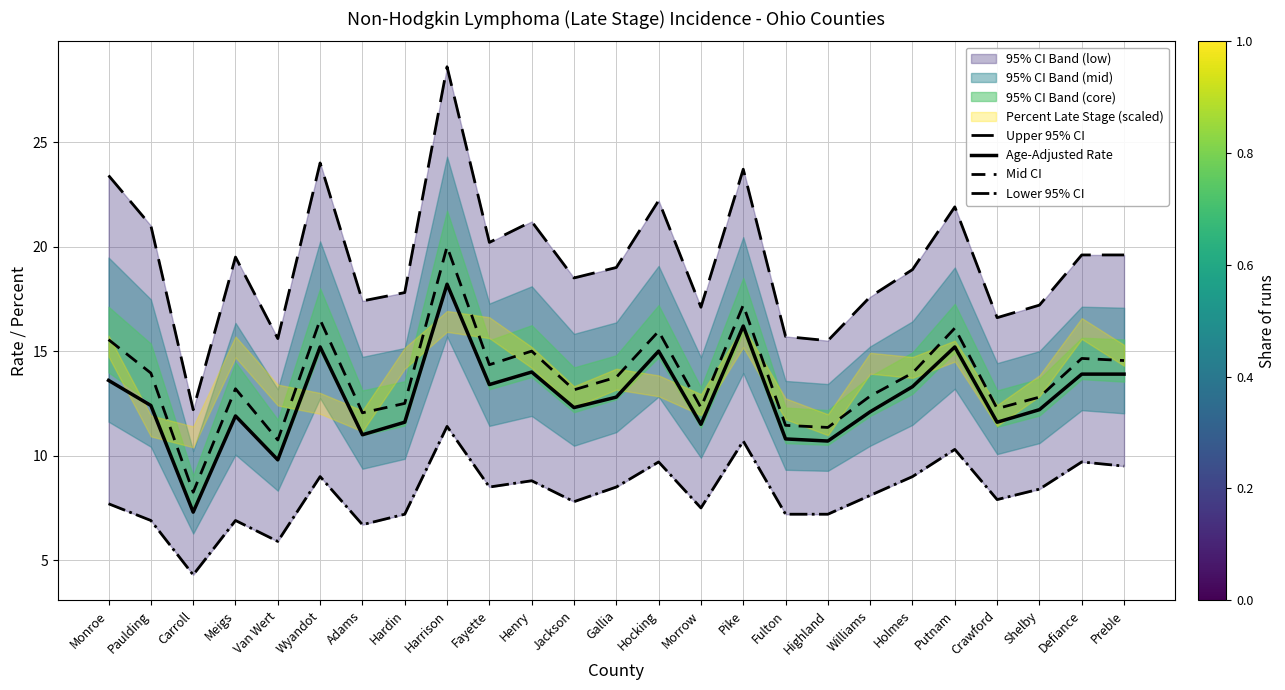

Is it true that Age-Adjusted Rate equals 12.3 at Jackson?

True